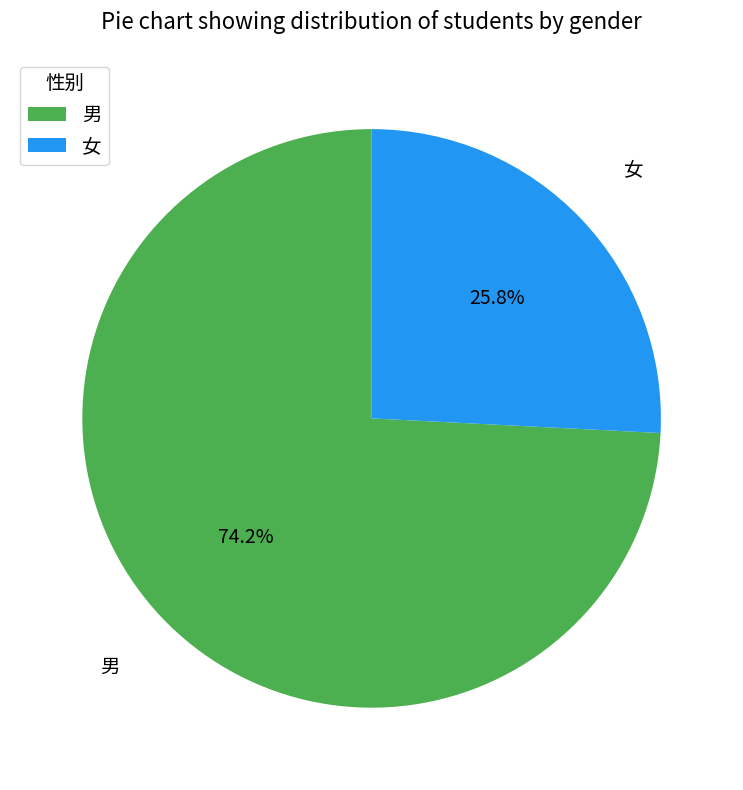

Which slice represents more than half of the pie?

男